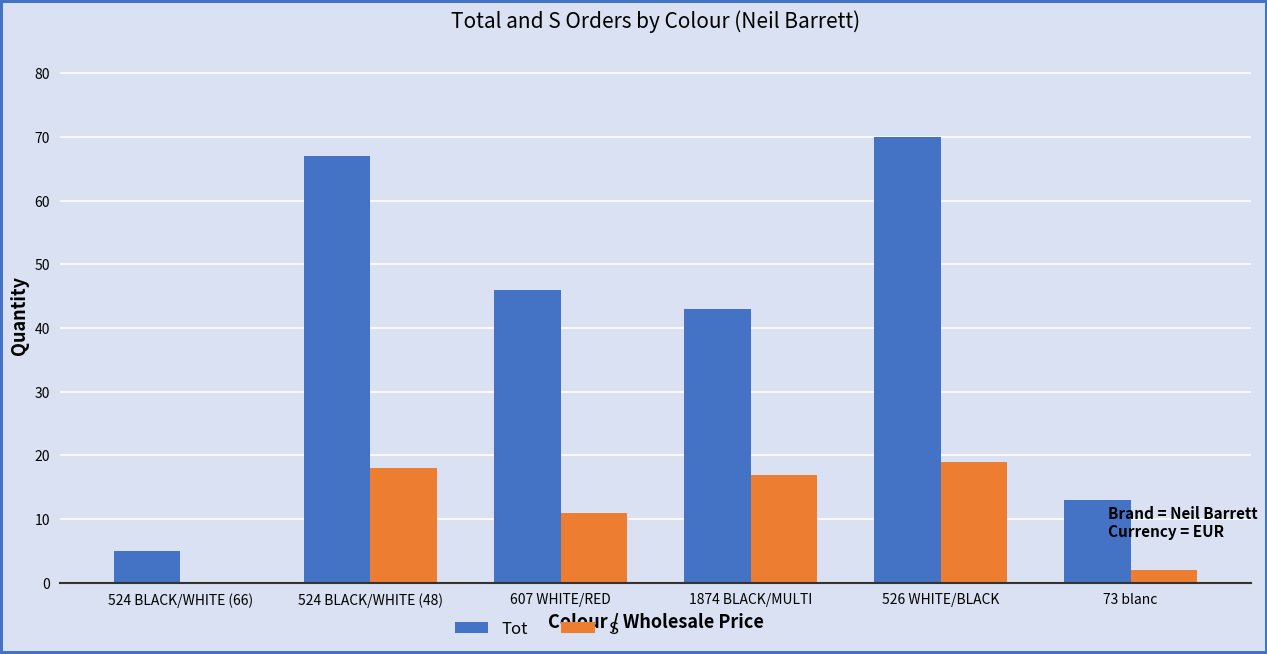

Reading left to right, extract all data points from this chart.

Tot: 524 BLACK/WHITE (66)=5	524 BLACK/WHITE (48)=67	607 WHITE/RED=46	1874 BLACK/MULTI=43	526 WHITE/BLACK=70	73 blanc=13
S: 524 BLACK/WHITE (66)=0	524 BLACK/WHITE (48)=18	607 WHITE/RED=11	1874 BLACK/MULTI=17	526 WHITE/BLACK=19	73 blanc=2